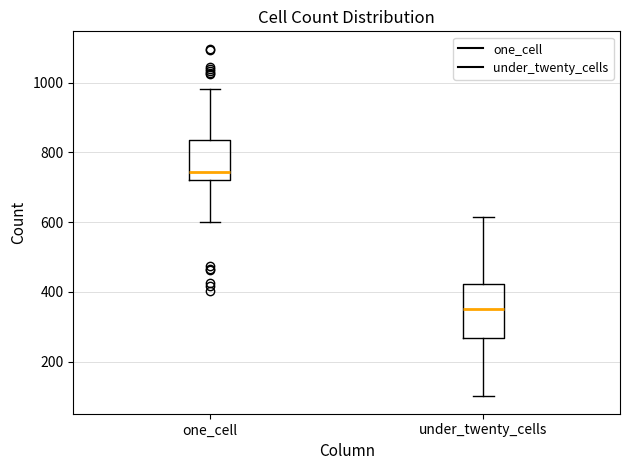

Which box has the highest median line?

one_cell